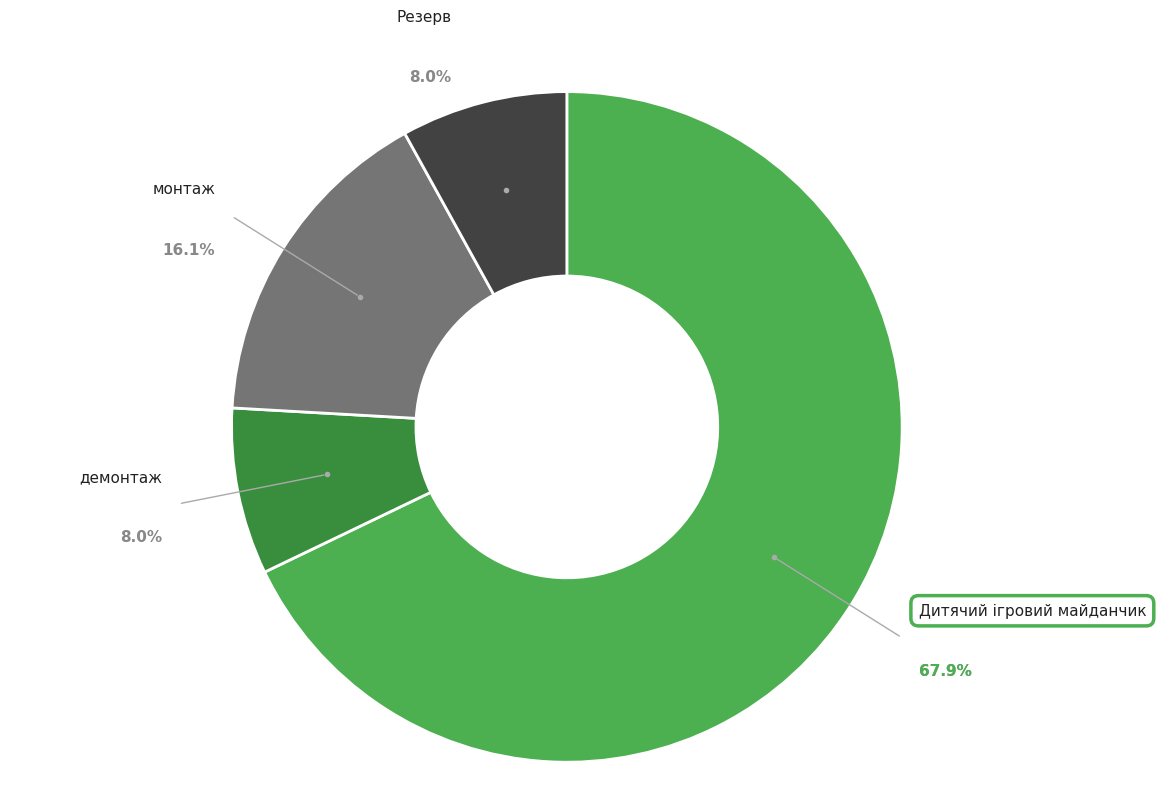

Which slice is the smallest?

демонтаж